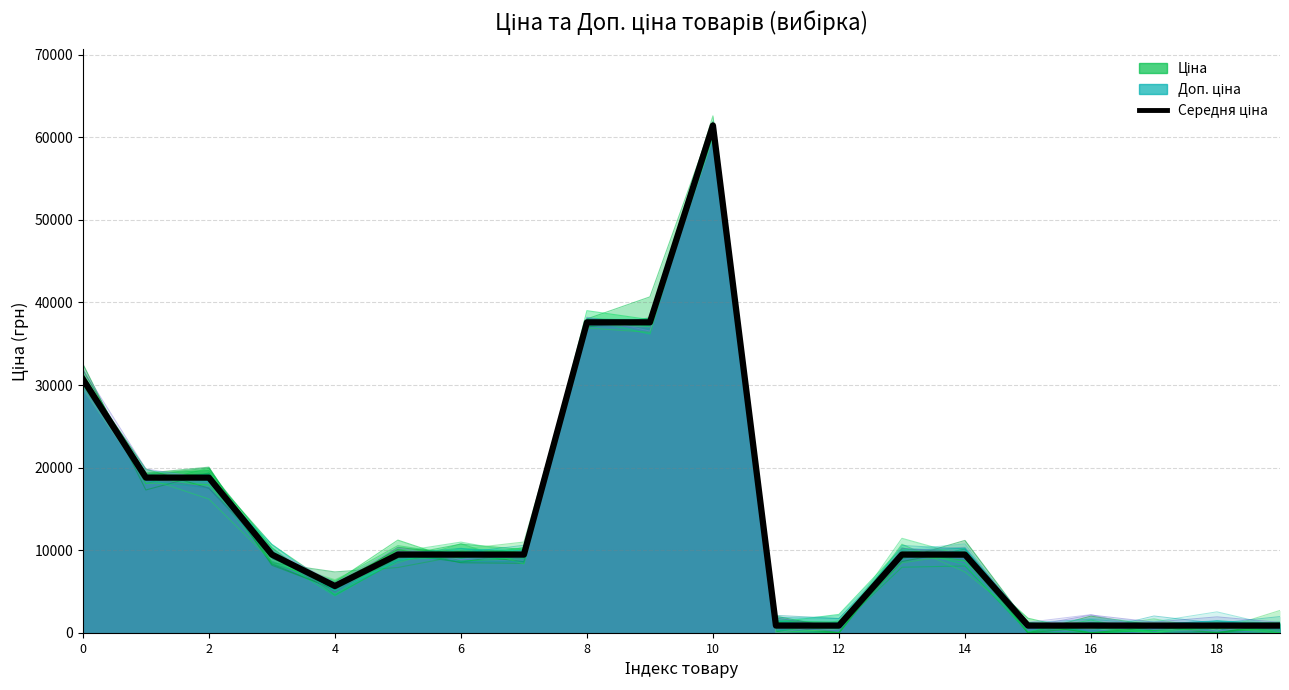

What is the minimum value shown in the chart?

887.2